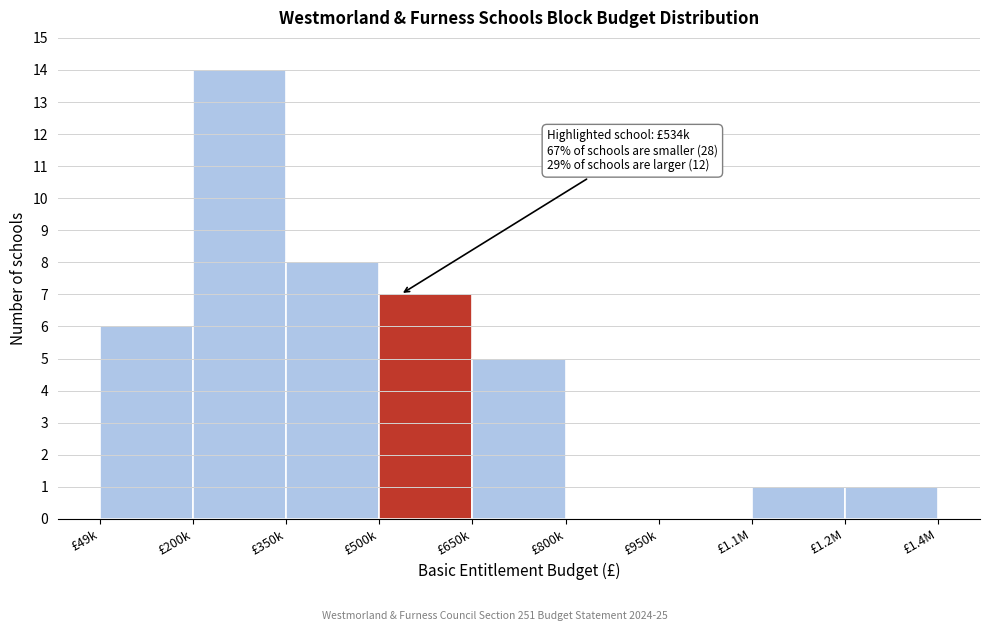

Reading right to left, what are all the values shown in this chart?

£1.2M=1	£1.1M=1	£950k=0	£800k=0	£650k=5	£500k=7	£350k=8	£200k=14	£49k=6